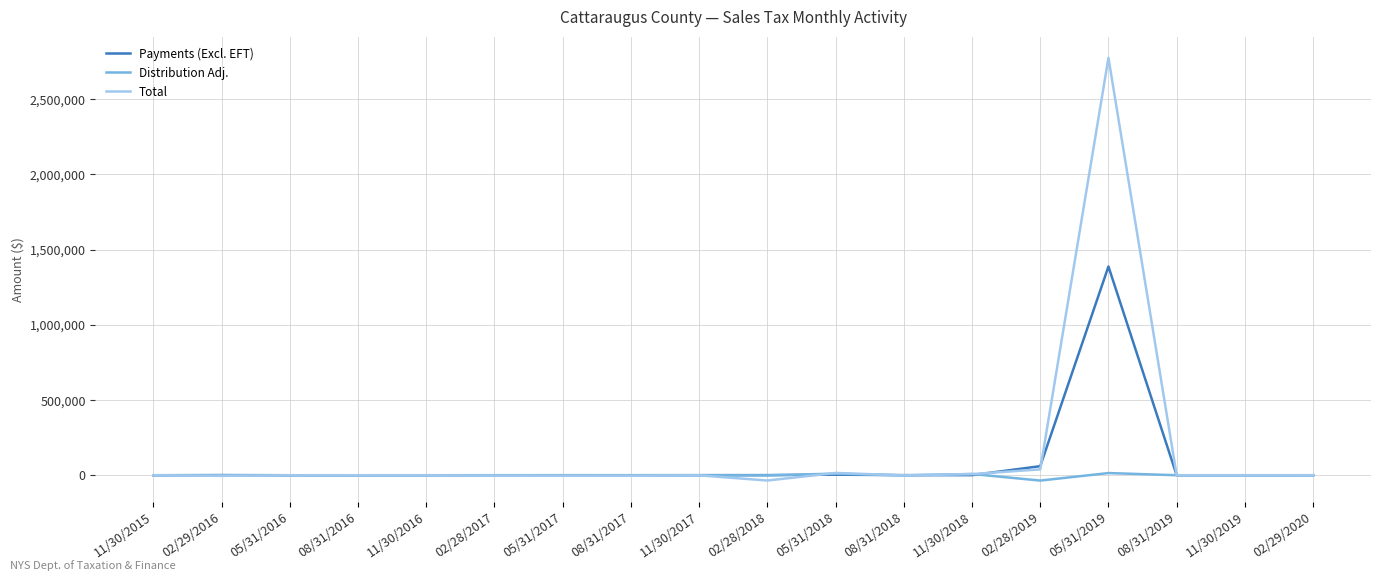

What is the sum of the Distribution Adj. values at 11/30/2018 and 05/31/2017?

8433.0